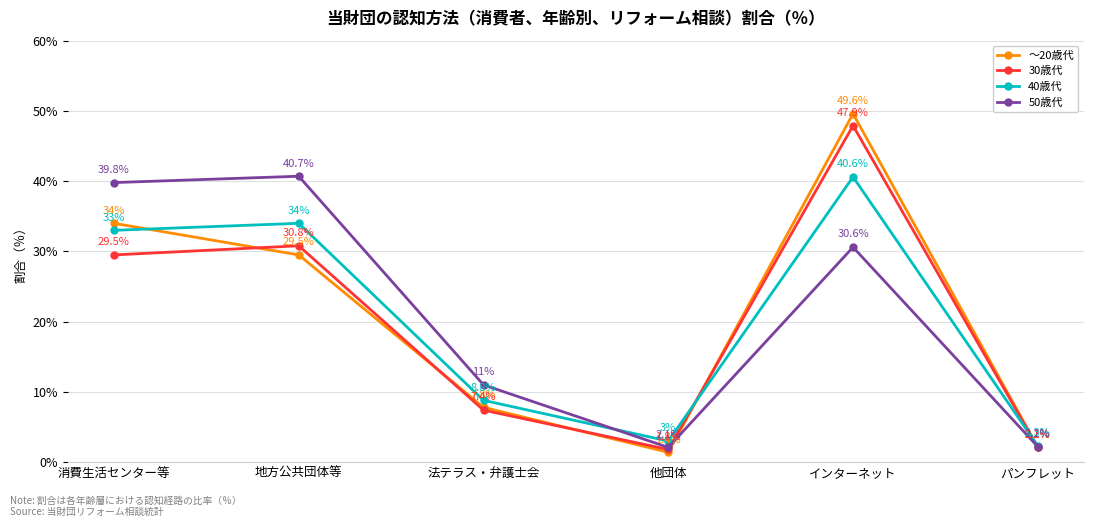

At how many categories does at least one series exceed 32?

3